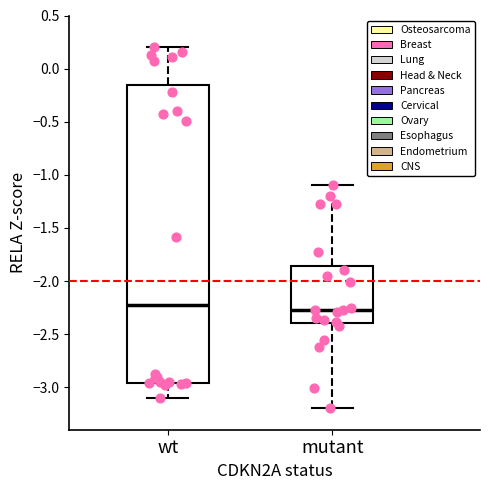

Which box is the tallest, from its lower edge to its upper edge?

wt